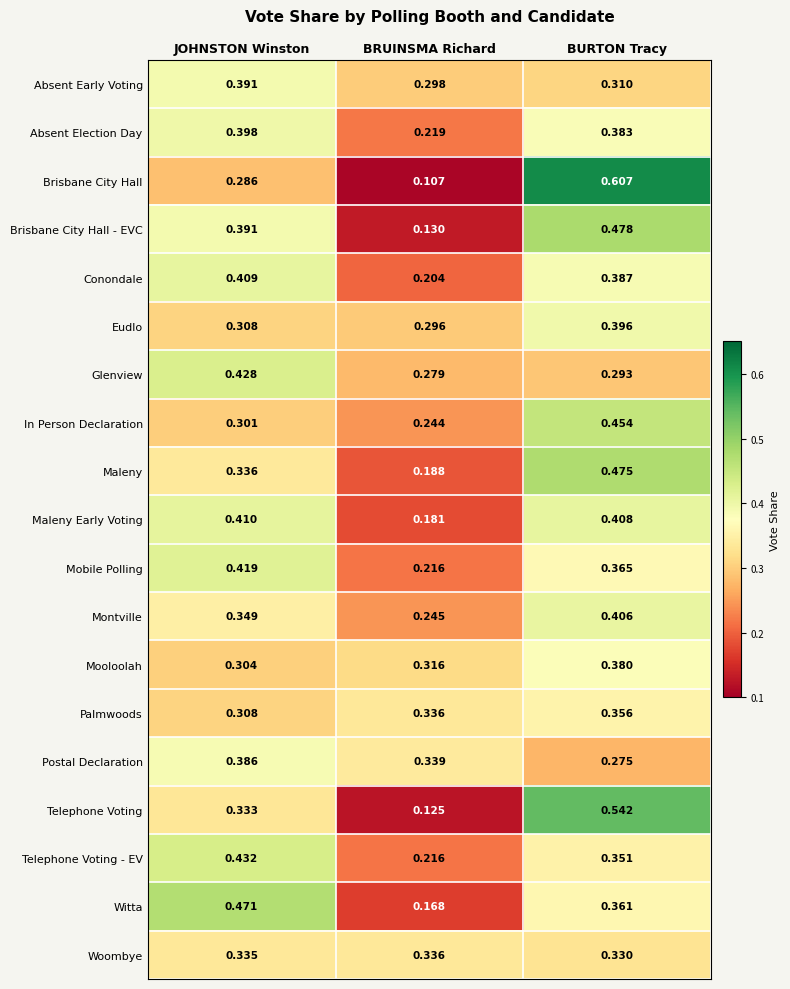

At which category is the sum across all series the highest?

BURTON Tracy